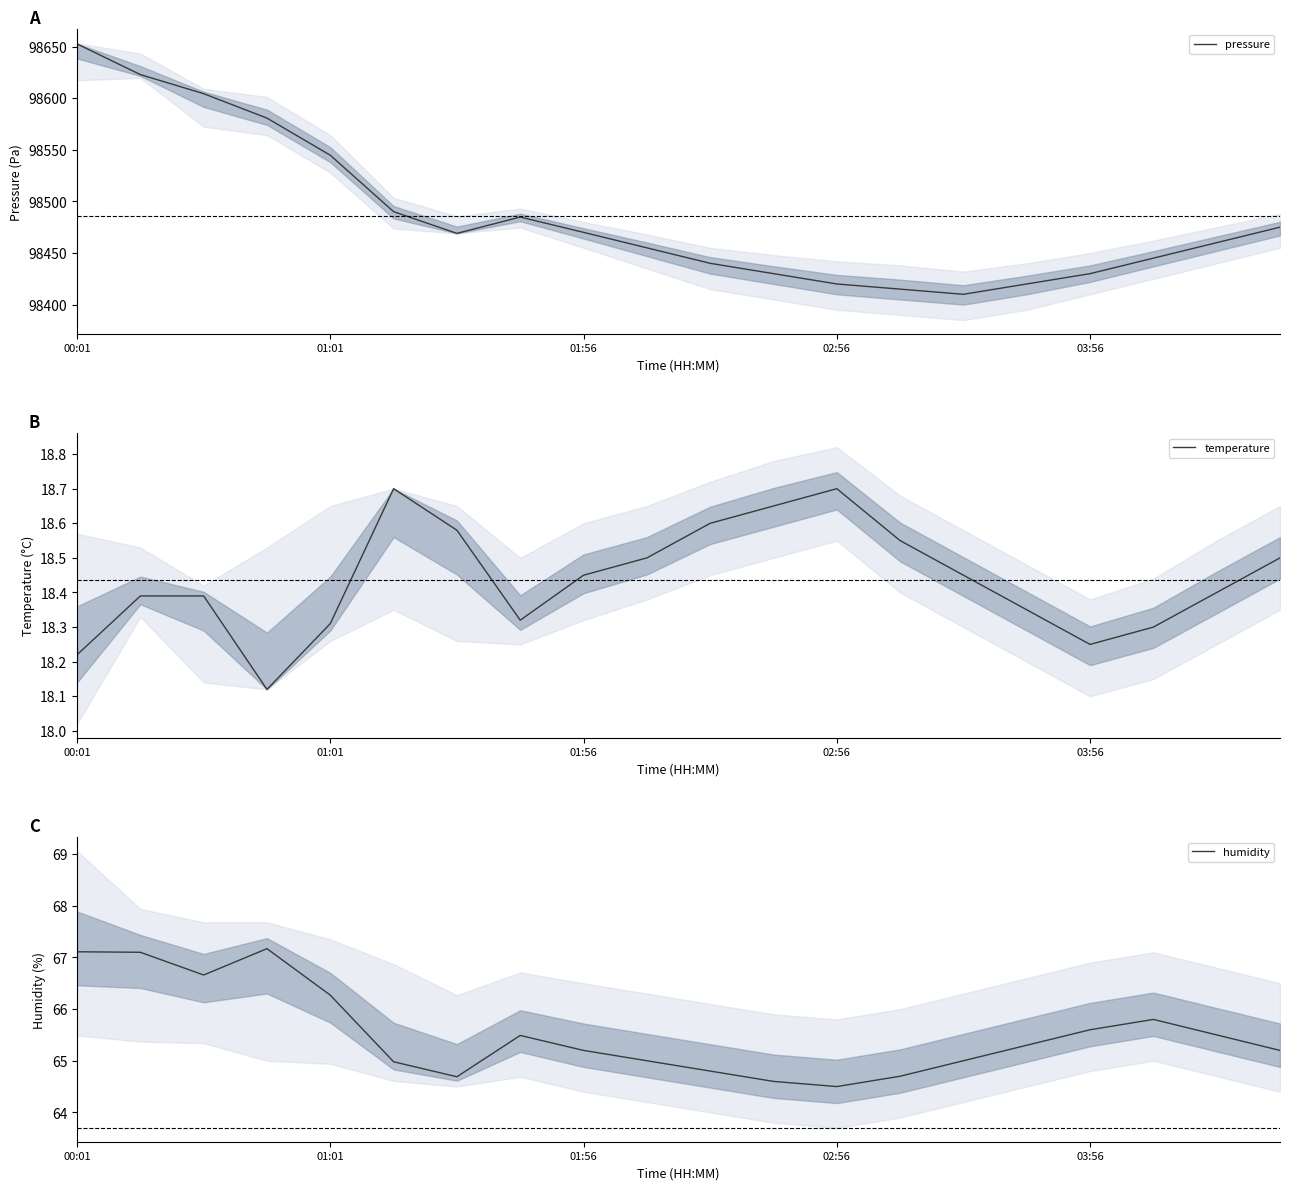

The value of temperature at 03:56 is 27.9. True or false?

False